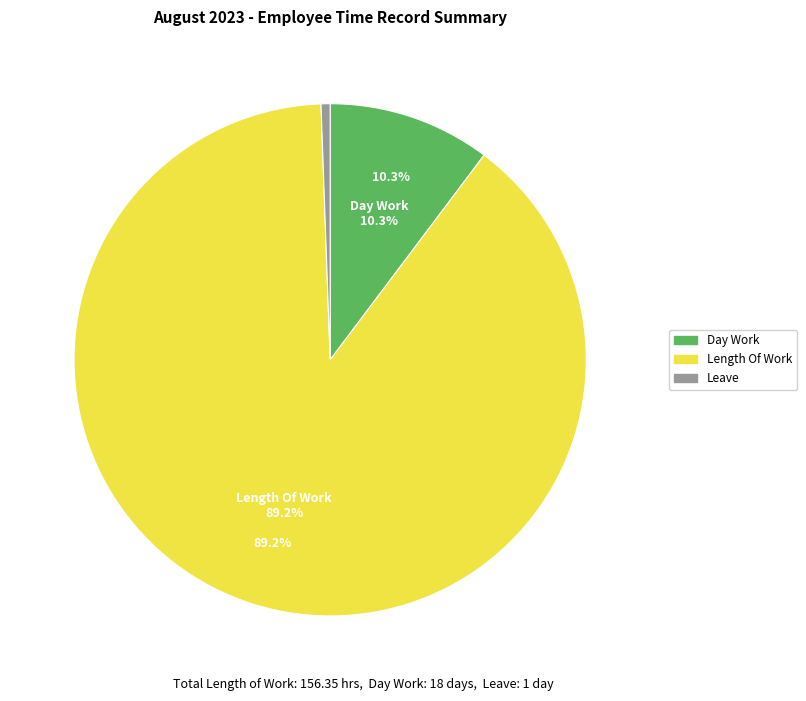

The Special Holiday slice represents 1% of the pie. True or false?

False